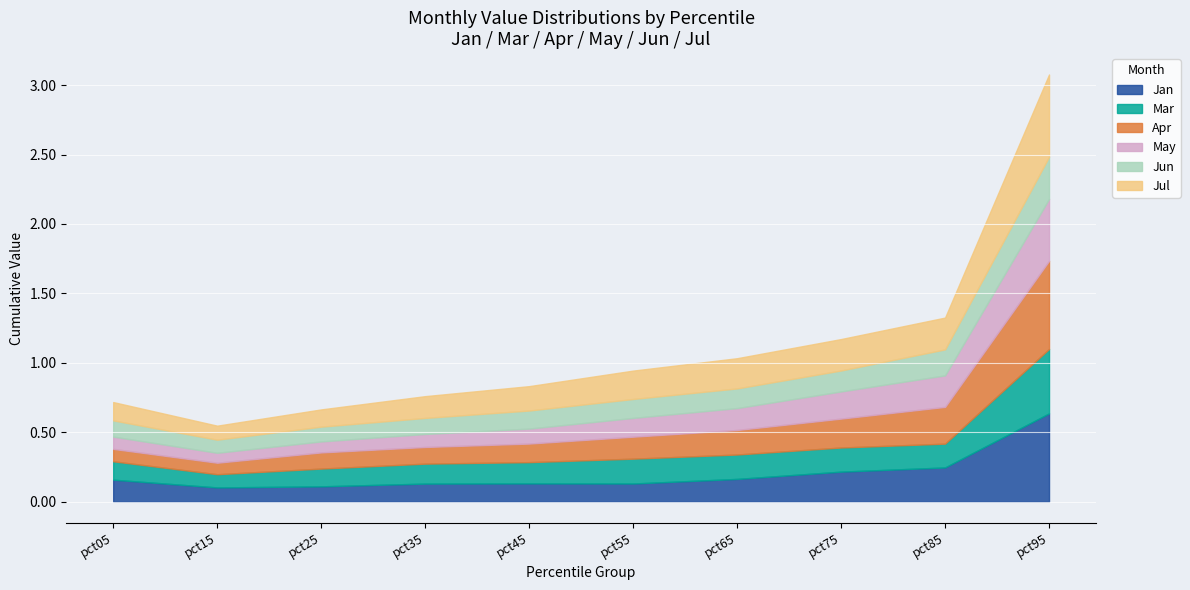

What is the total value across all series at pct75?

1.2